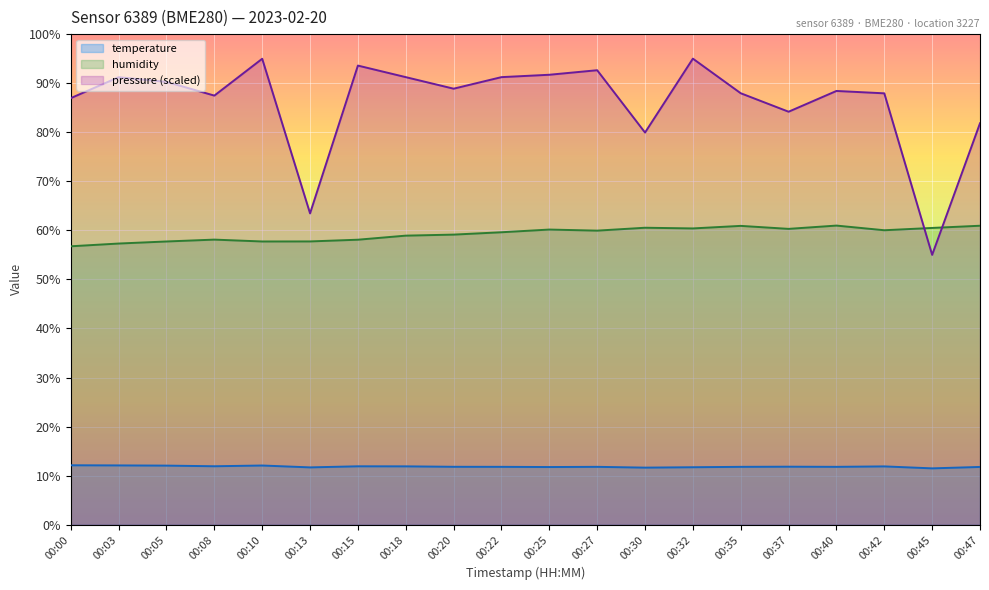

At which category does the chart reach its peak across all series?

00:32